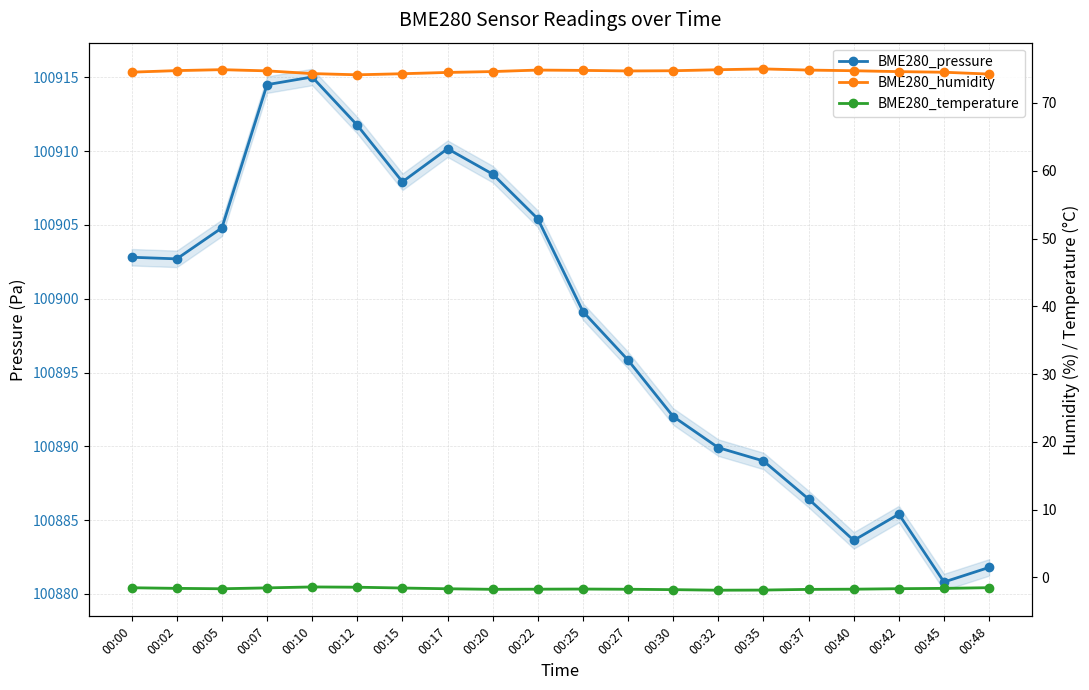

How many interior local valleys does the BME280_humidity series have?

2